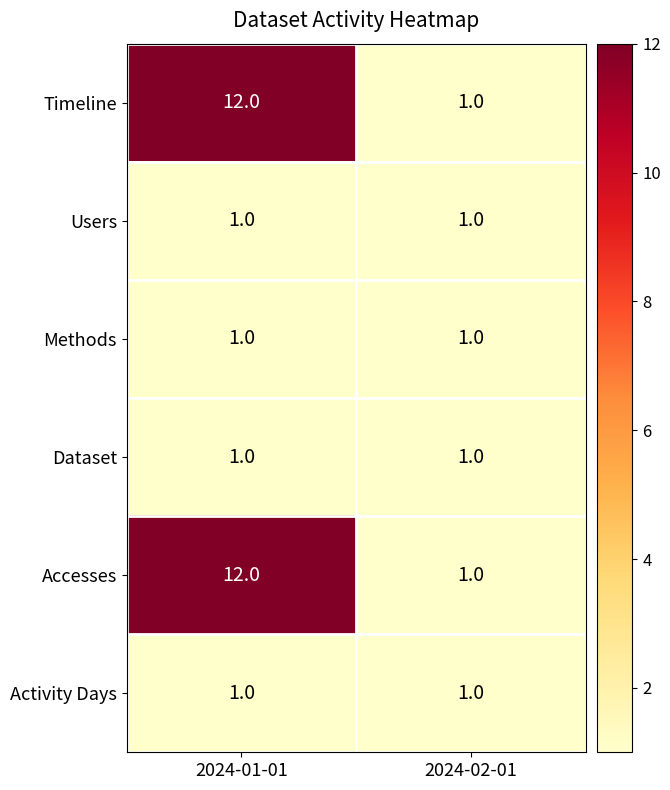

How many data points does each series have?

2